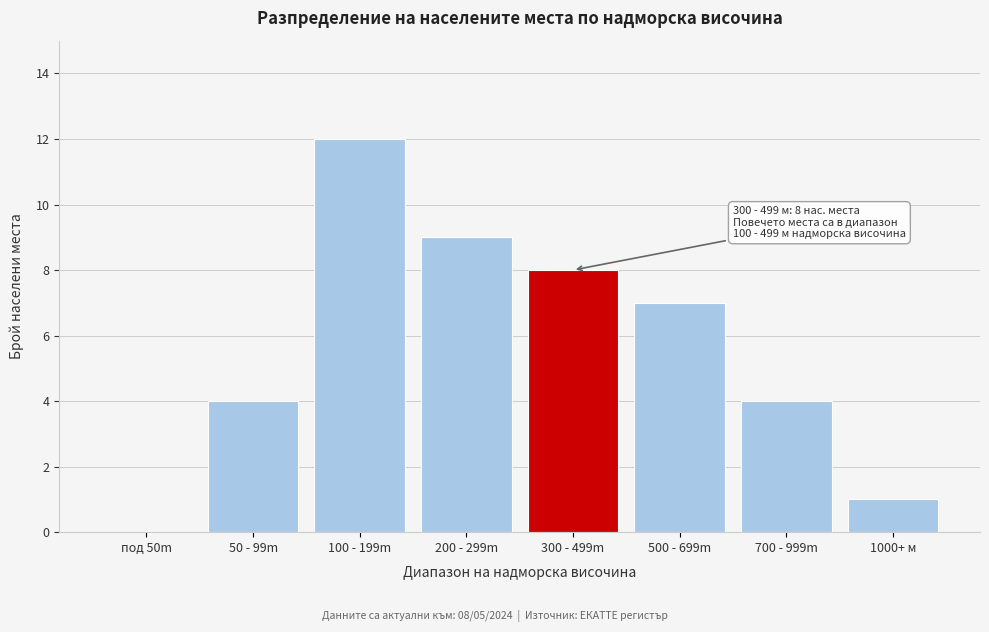

Reading left to right, list all the values displayed in this chart.

под 50m=0	50 - 99m=4	100 - 199m=12	200 - 299m=9	300 - 499m=8	500 - 699m=7	700 - 999m=4	1000+ м=1